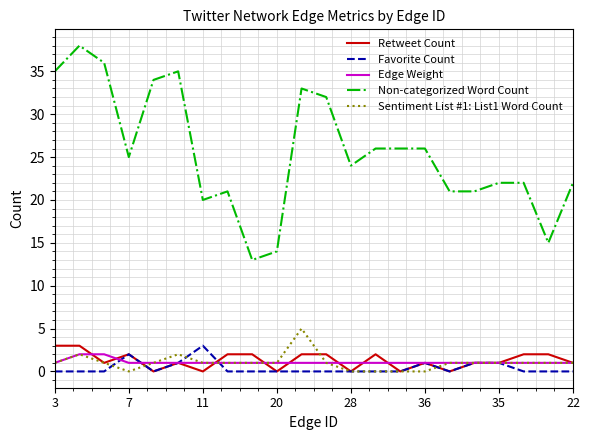

What are all the series names shown in the legend?

Retweet Count, Favorite Count, Edge Weight, Non-categorized Word Count, Sentiment List #1: List1 Word Count